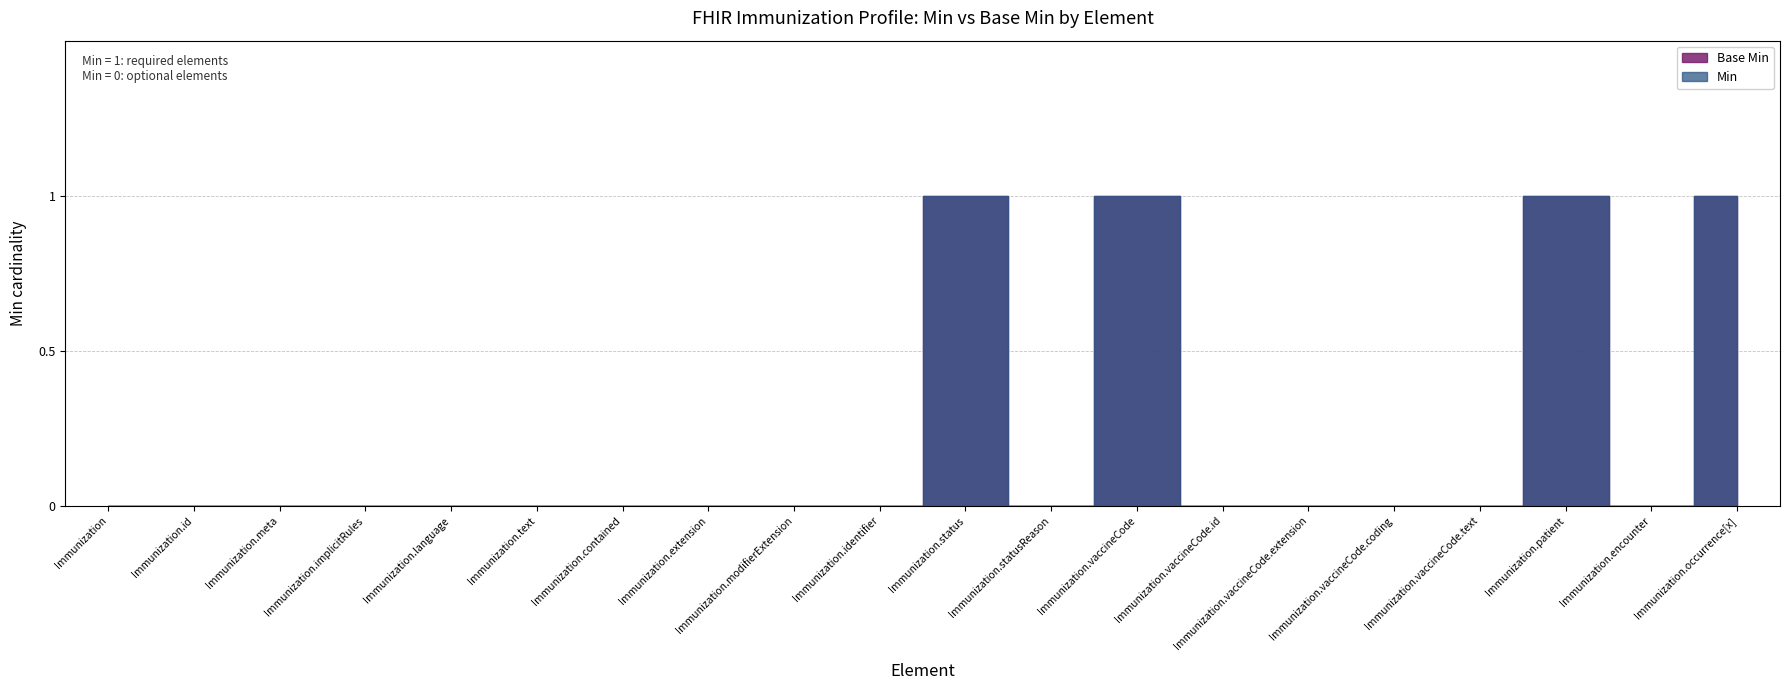

What is the difference between the second highest and second lowest values in the Base Min series?

1